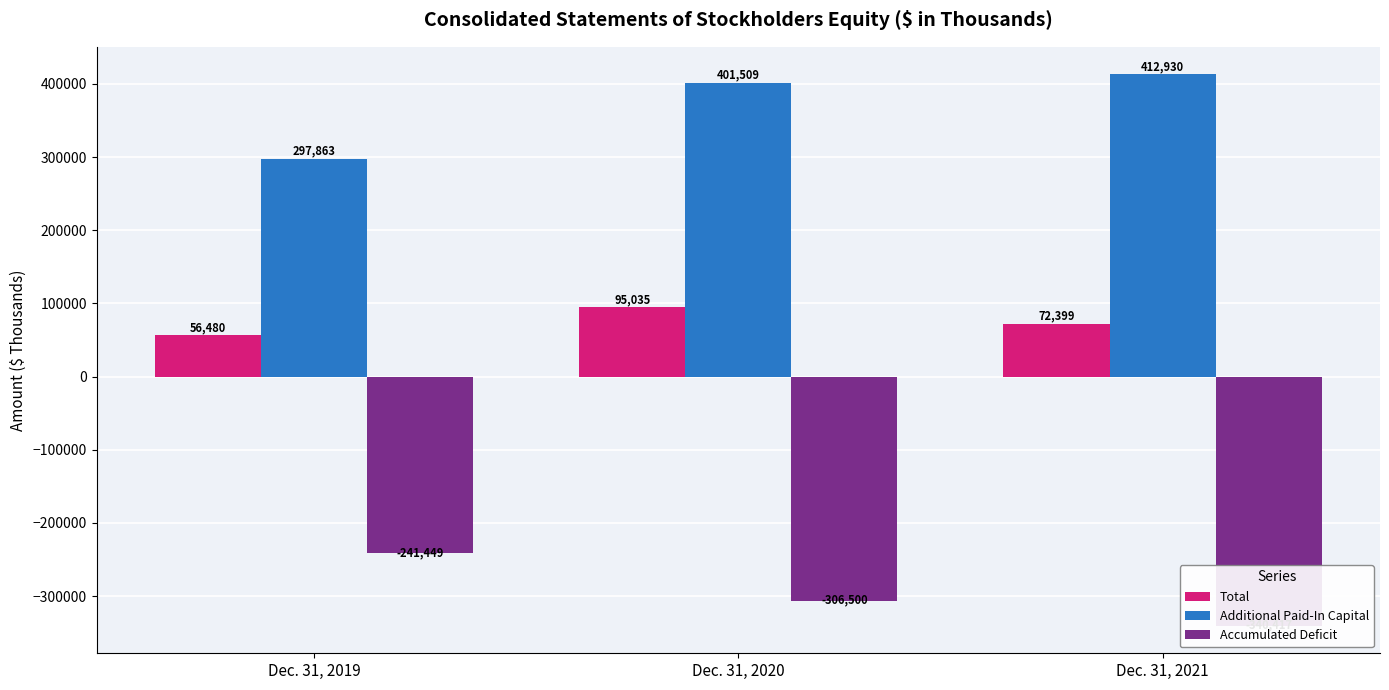

What is the spread (max minus min) of values at Dec. 31, 2021?

753347